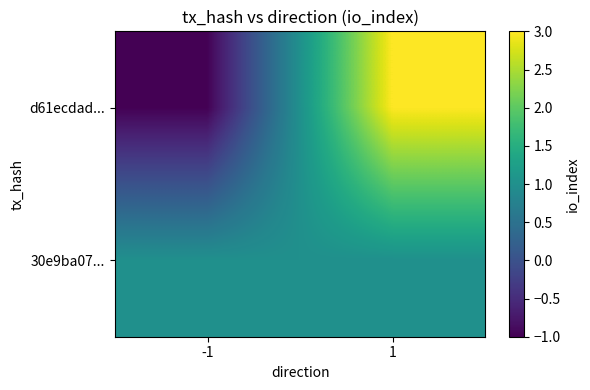

Reading right to left, what are all the values shown in this chart?

d61ecdad...: 1=3	-1=-1
30e9ba07...: 1=1	-1=1